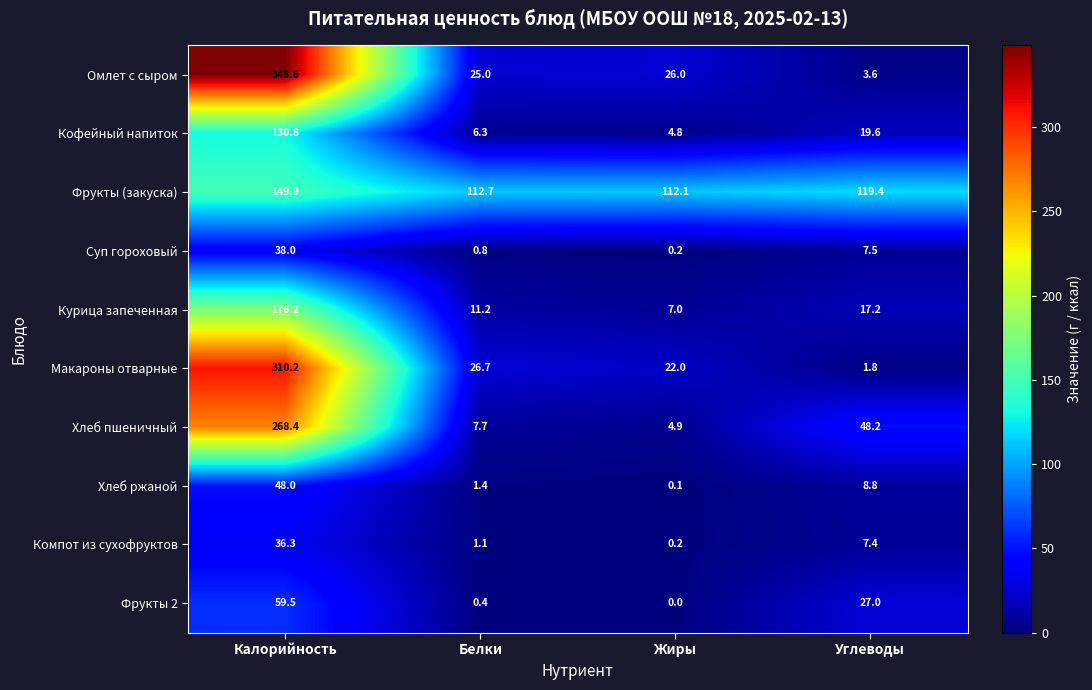

Which category has the lowest value in the Суп гороховый series?

Жиры